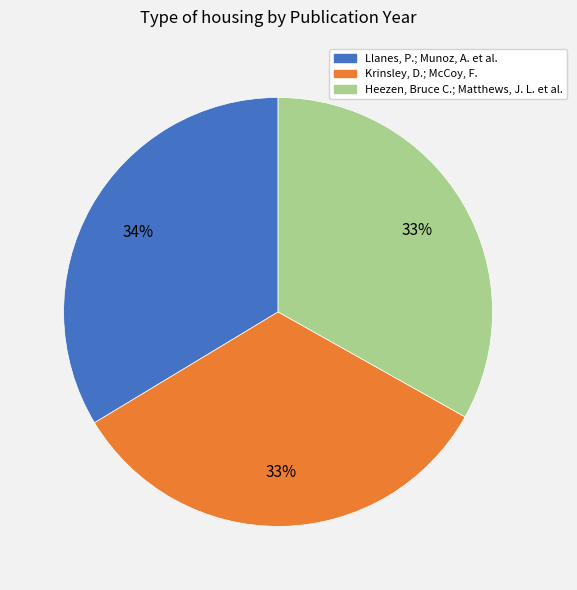

Approximately how many times larger is the value at Krinsley, D.; McCoy, F. compared to Heezen, Bruce C.; Matthews, J. L. et al.?

1.0